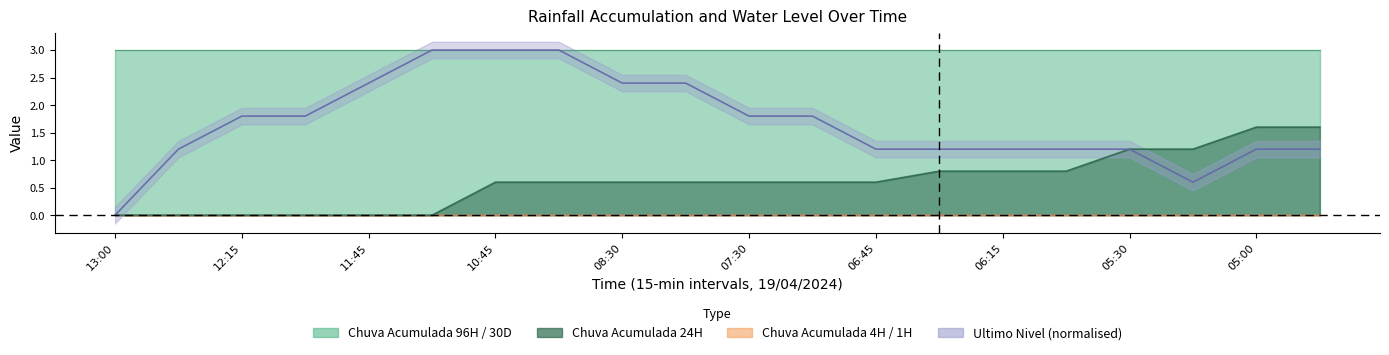

At how many categories does at least one series exceed 2?

20